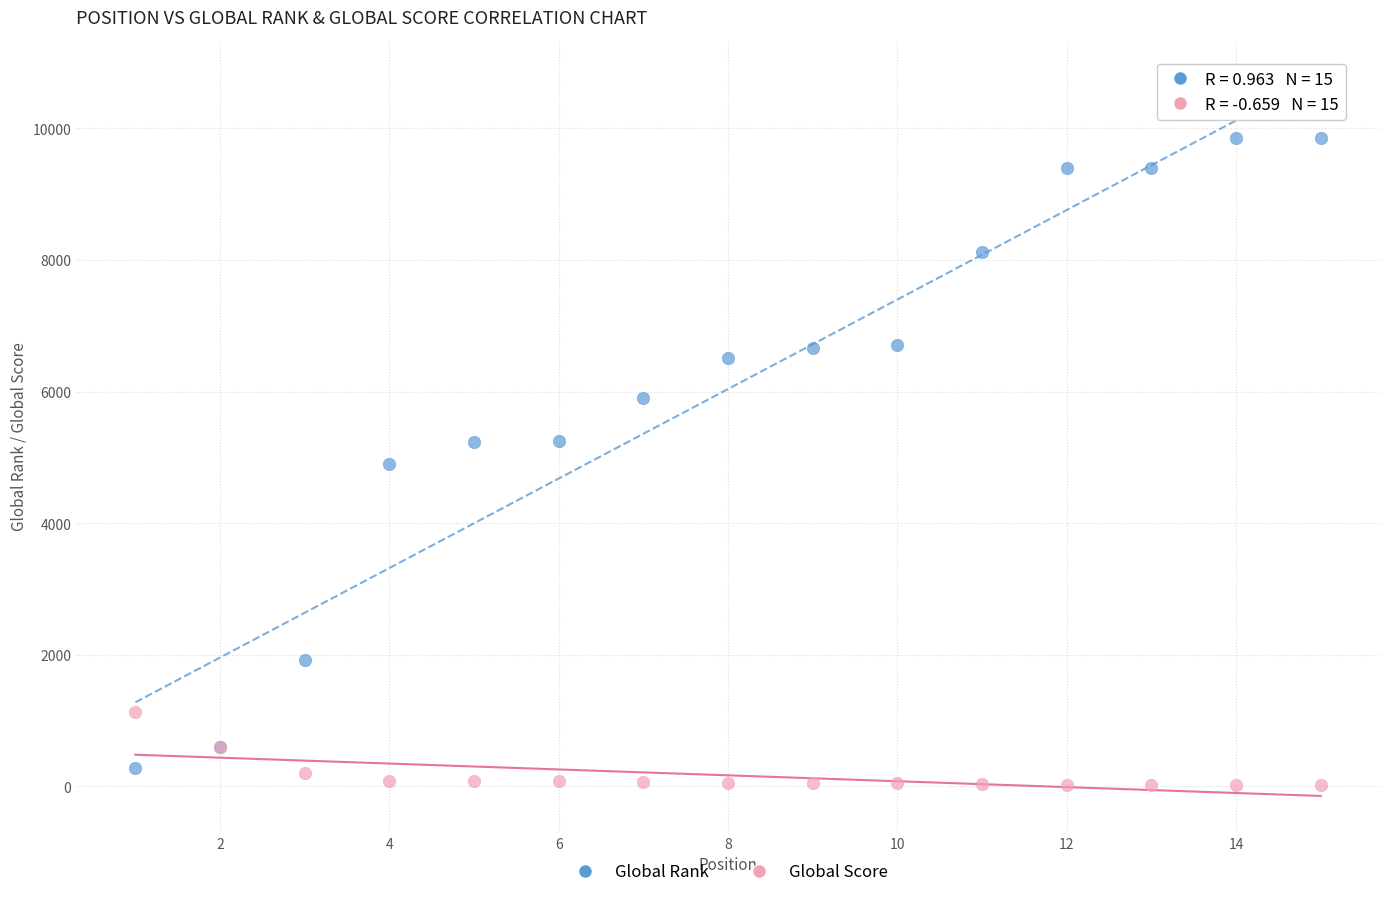

Which series has the largest Y range (max minus min)?

Global Rank